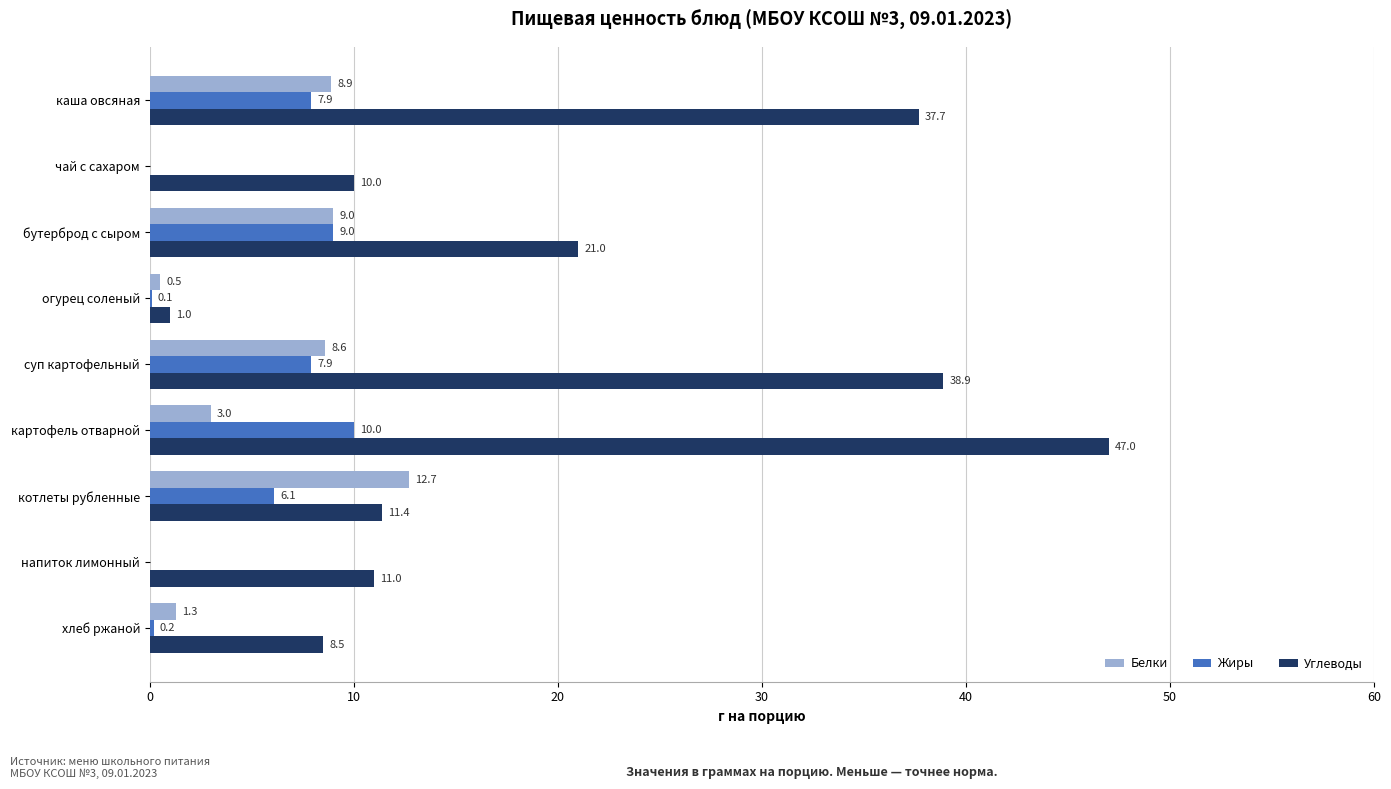

What is the sum of the Жиры values at напиток лимонный and бутерброд с сыром?

9.0